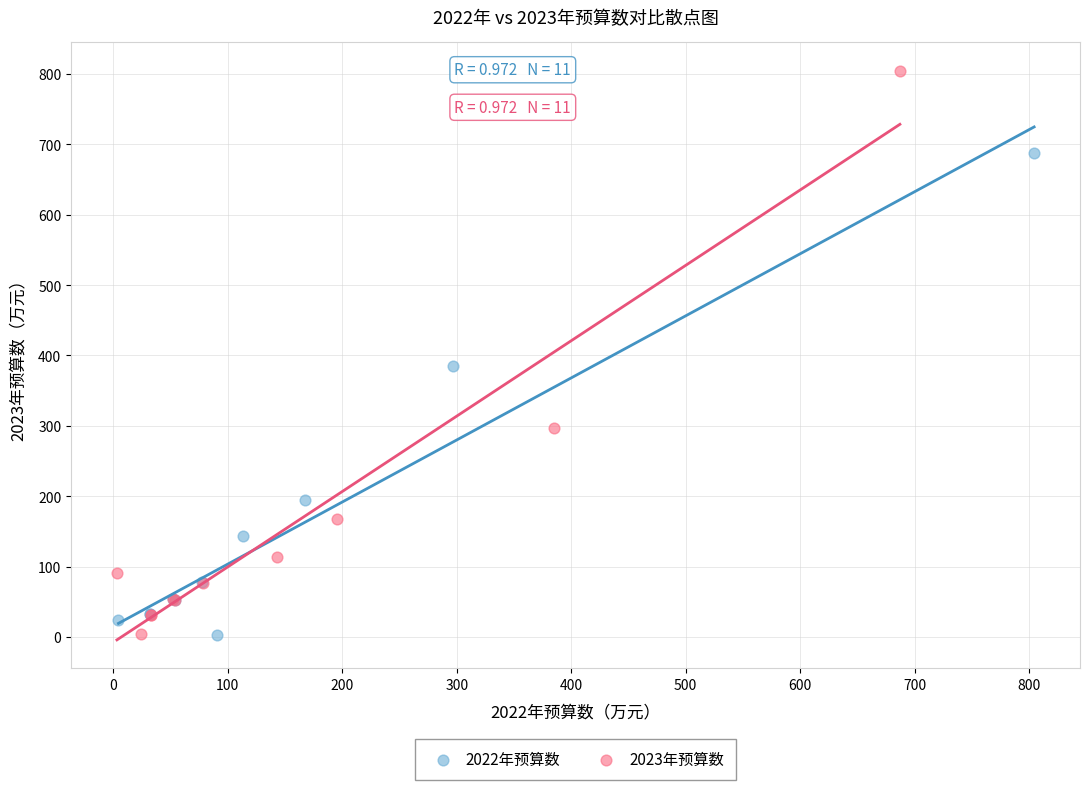

Which series reaches the maximum Y coordinate?

2023年预算数